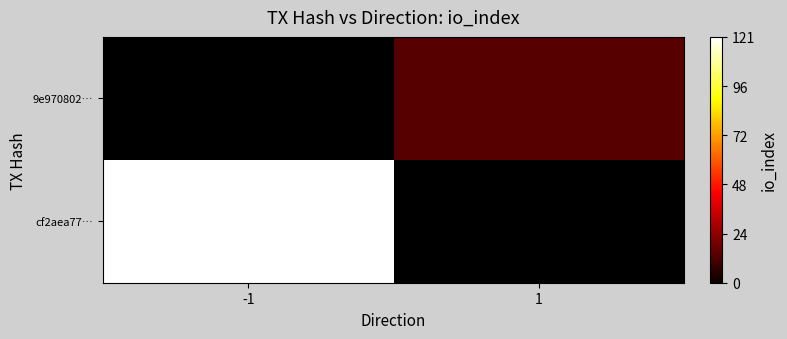

At how many categories does at least one series exceed 14?

1